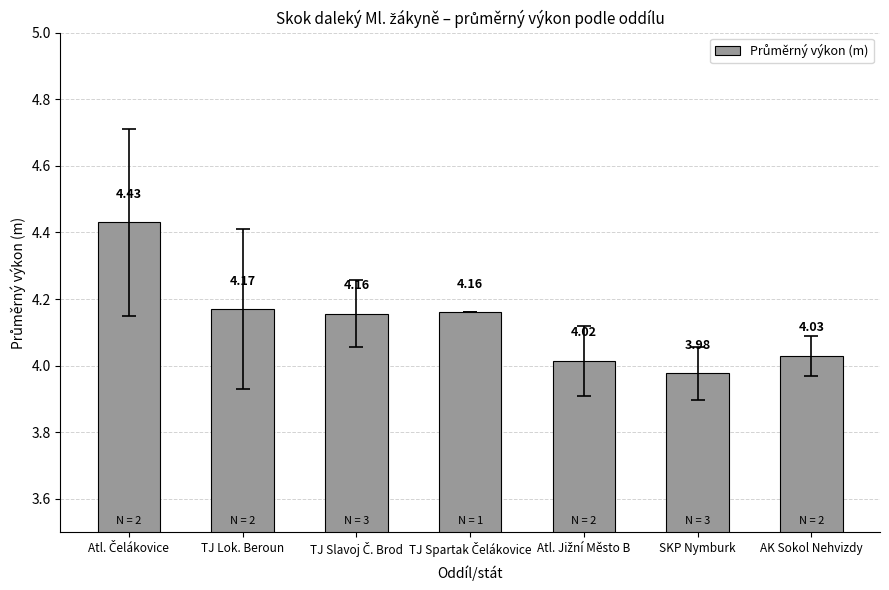

What is the sum of the values at AK Sokol Nehvizdy and TJ Lok. Beroun?

8.2